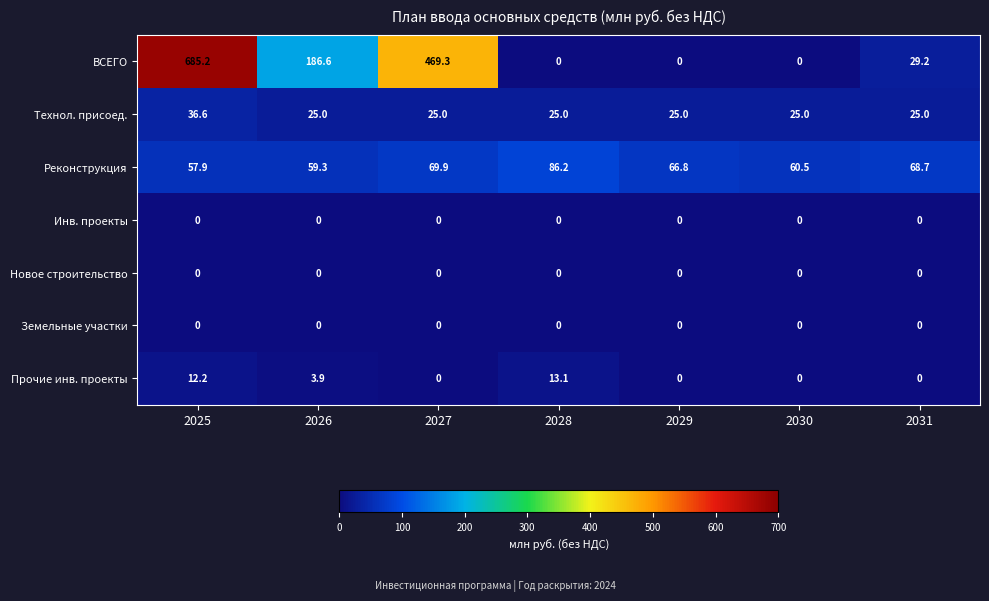

Which category has the lowest value in the Реконструкция series?

2025